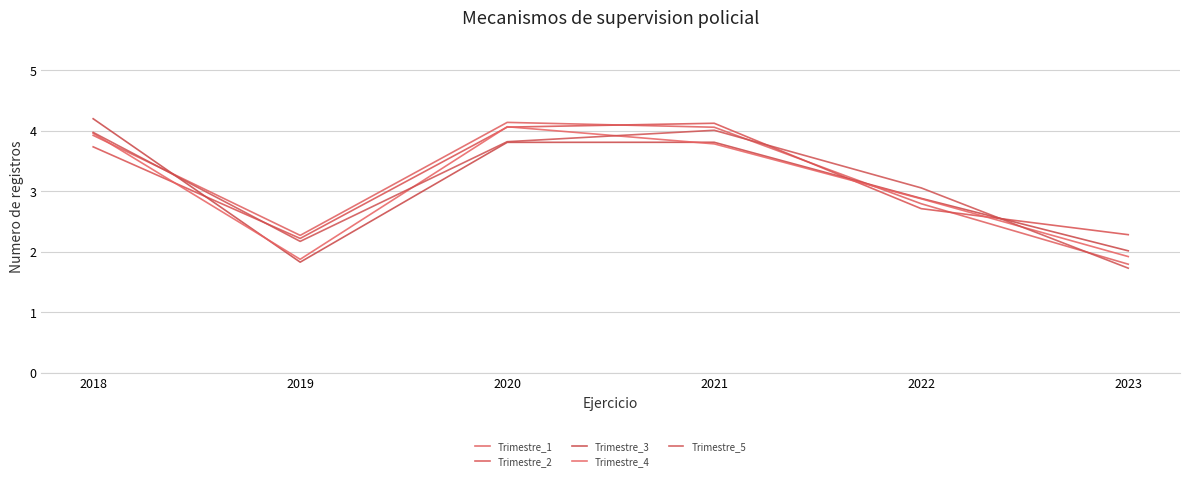

What is the total value across all series at 2018?

19.8